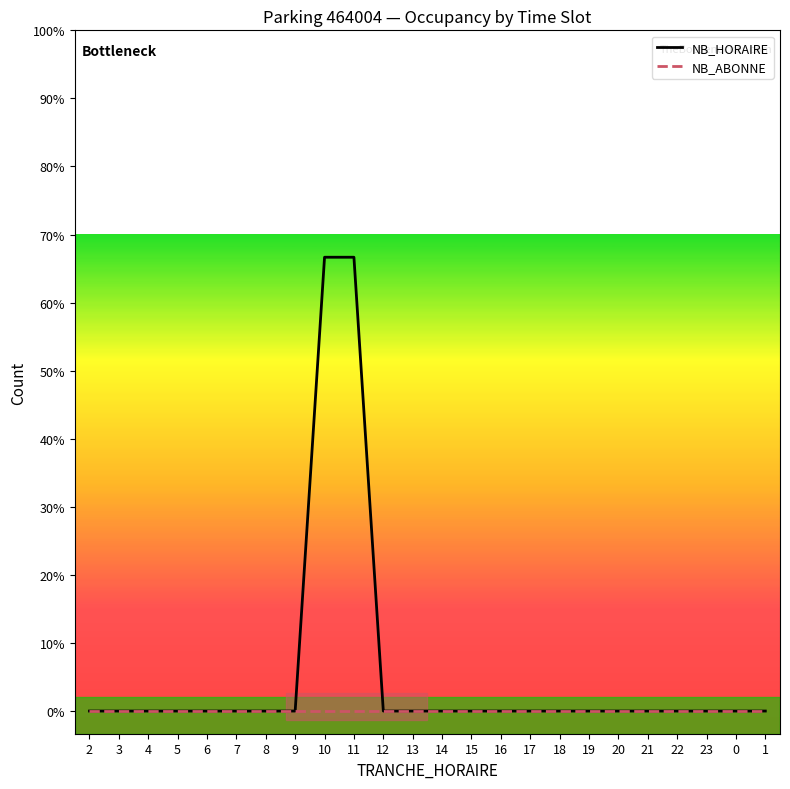

True or false: NB_HORAIRE and NB_ABONNE cross at least once.

False